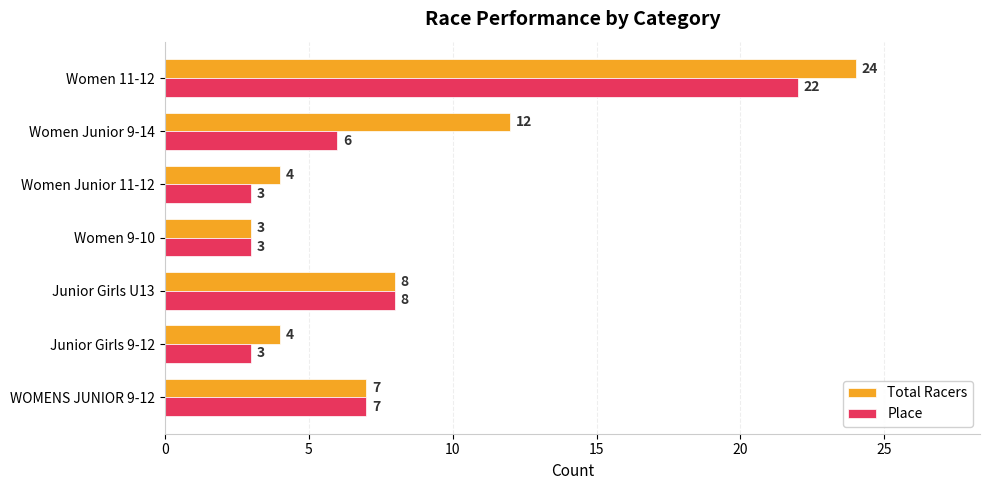

List the series in order of their peak value, highest first.

Total Racers, Place